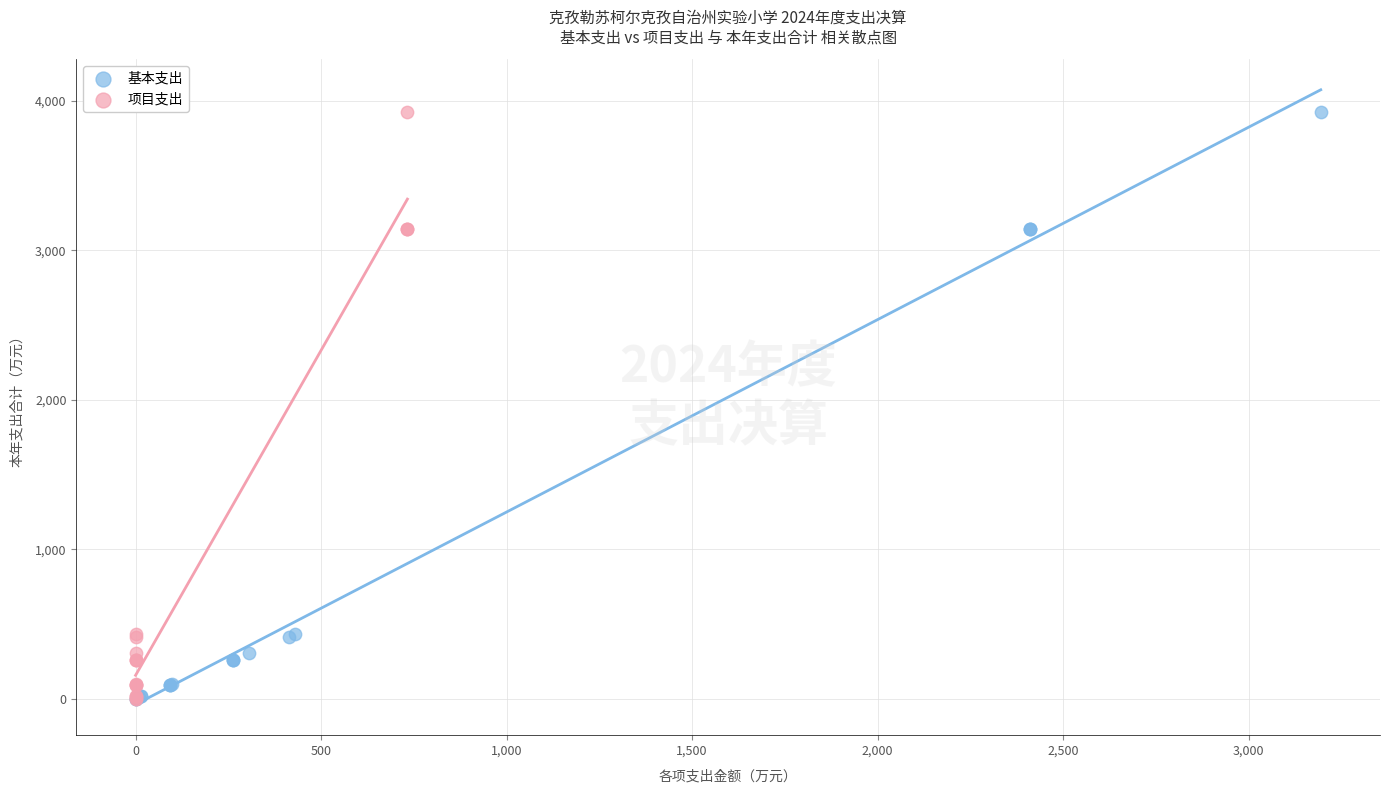

What are all the series names shown in the legend?

基本支出, 项目支出